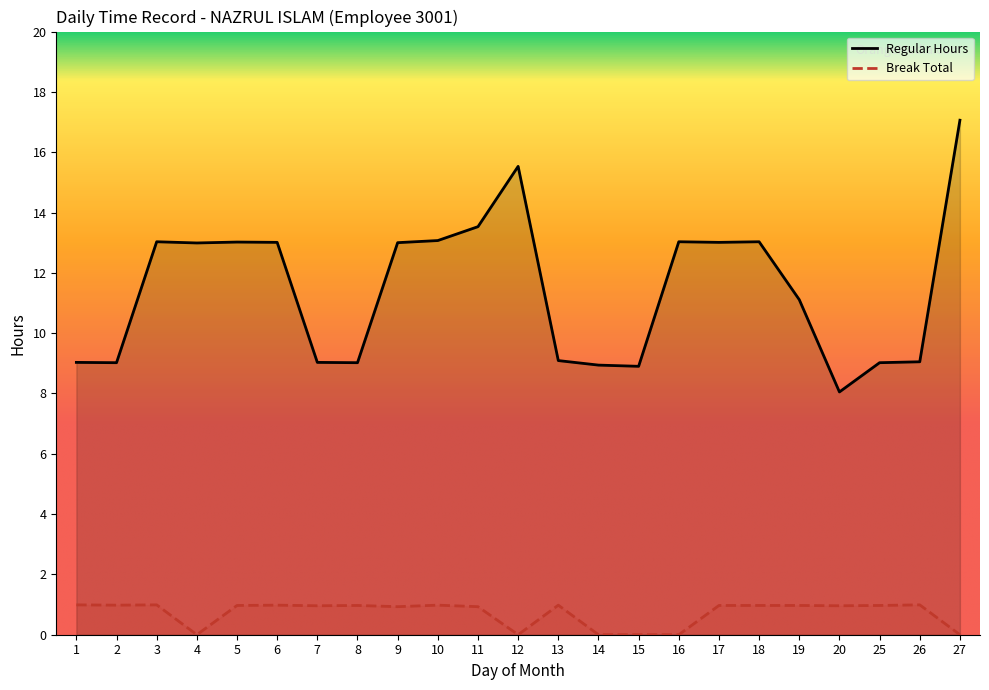

Rank the series at 15 from highest to lowest value.

Regular Hours, Break Total